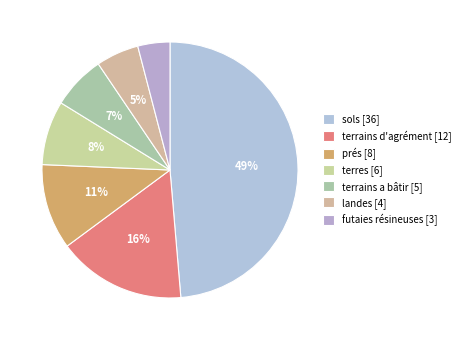

Is it true that sols is 49% of the pie?

True